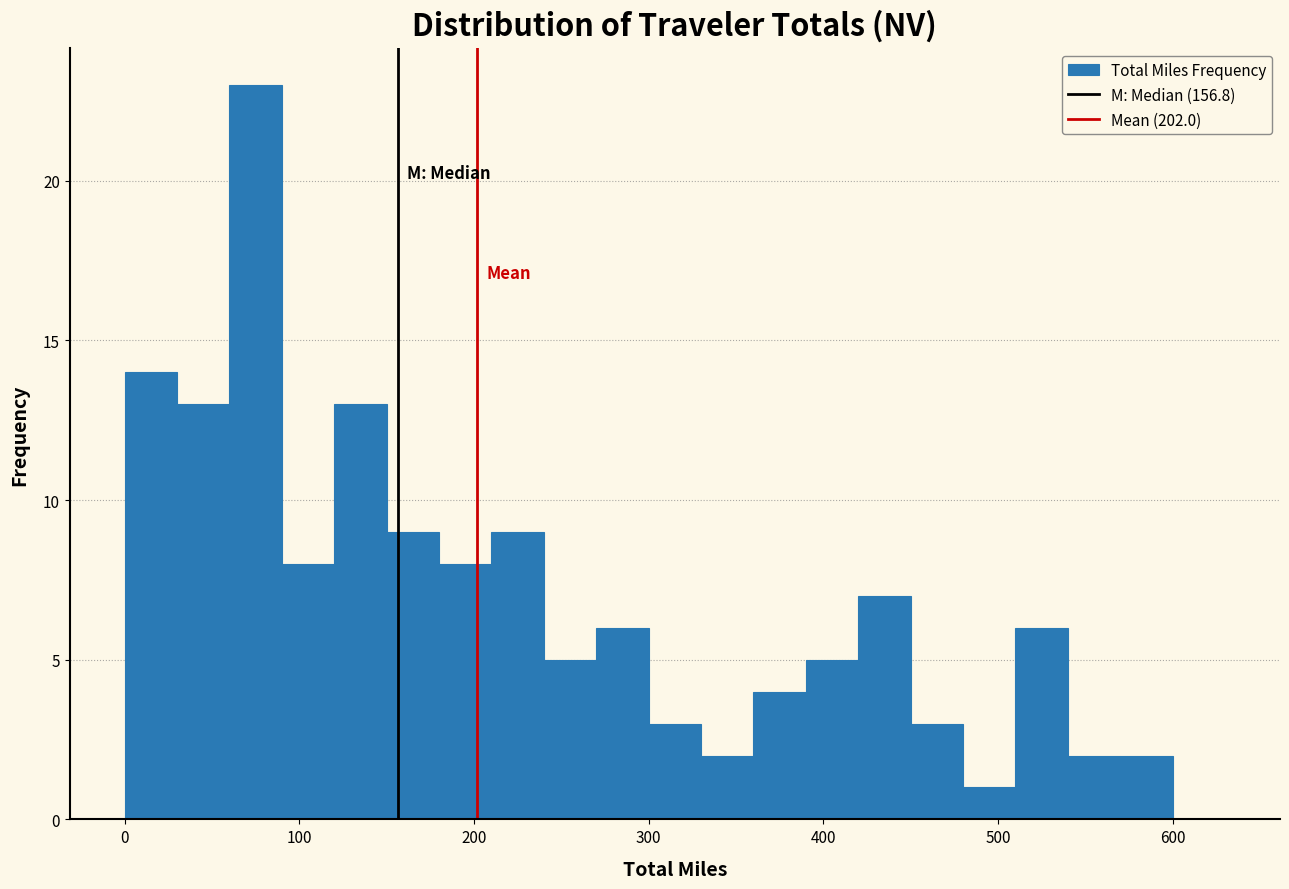

Around what value on the x-axis is the tallest bar? Give the approximate position of its centre, as read against the axis.

80